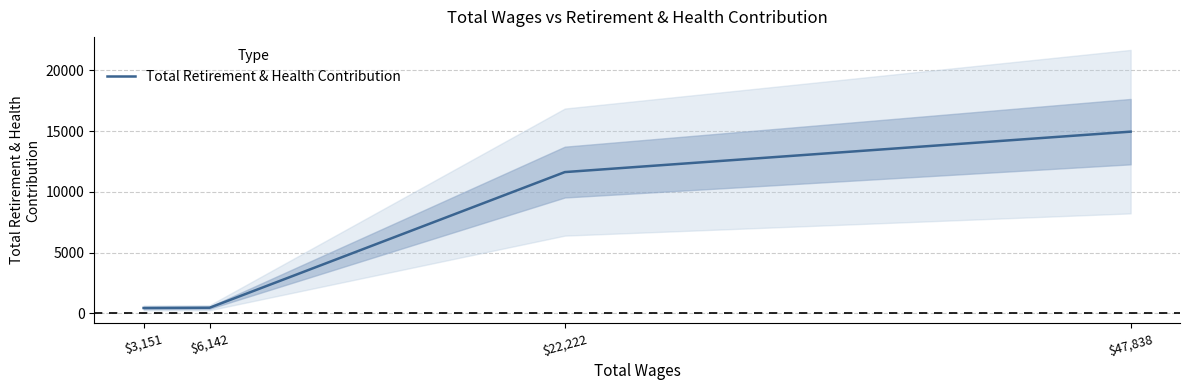

What value does the data have at $3,151?

438